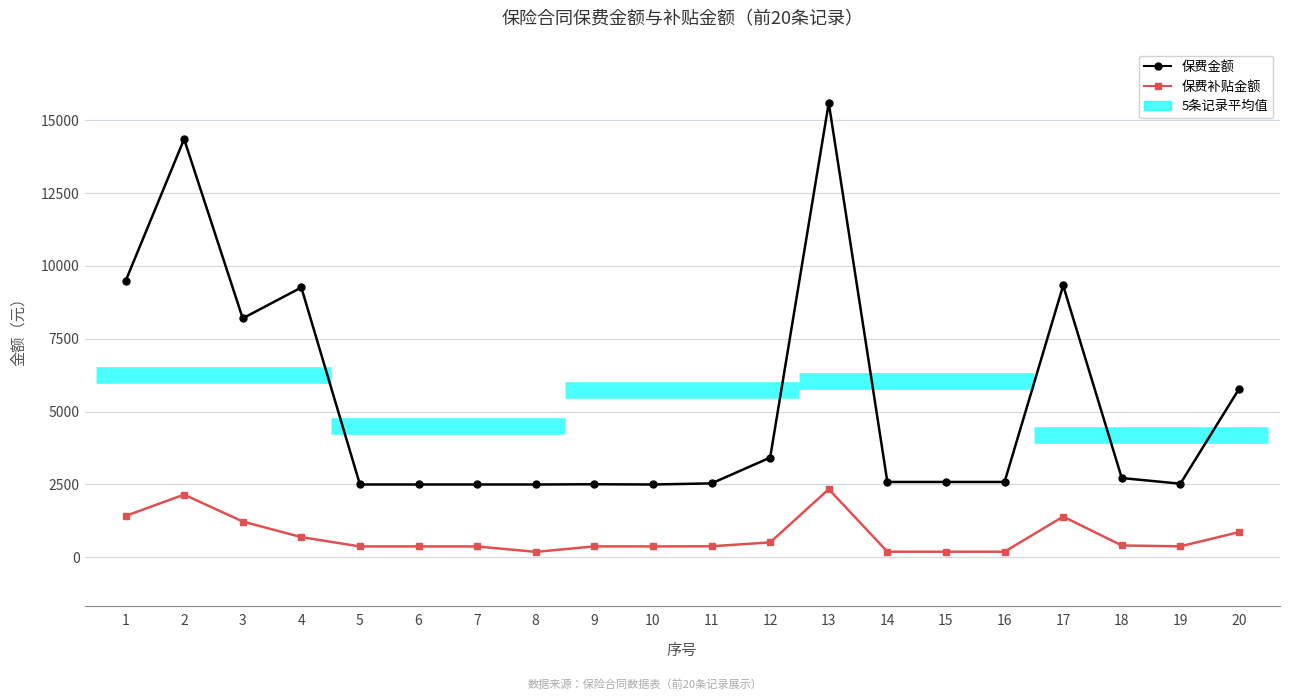

What is the approximate value of 保费补贴金额 at 17?

1399.2